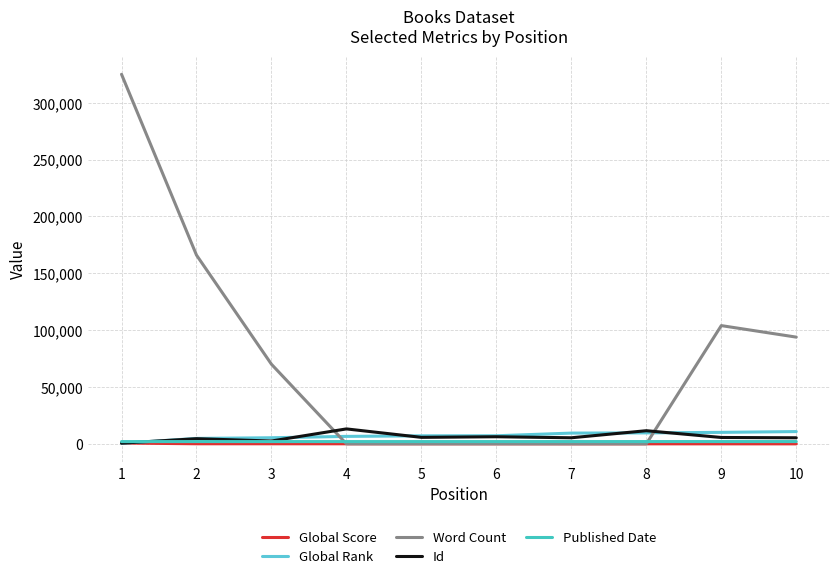

Which series changed the most between 6 and 7?

Global Rank